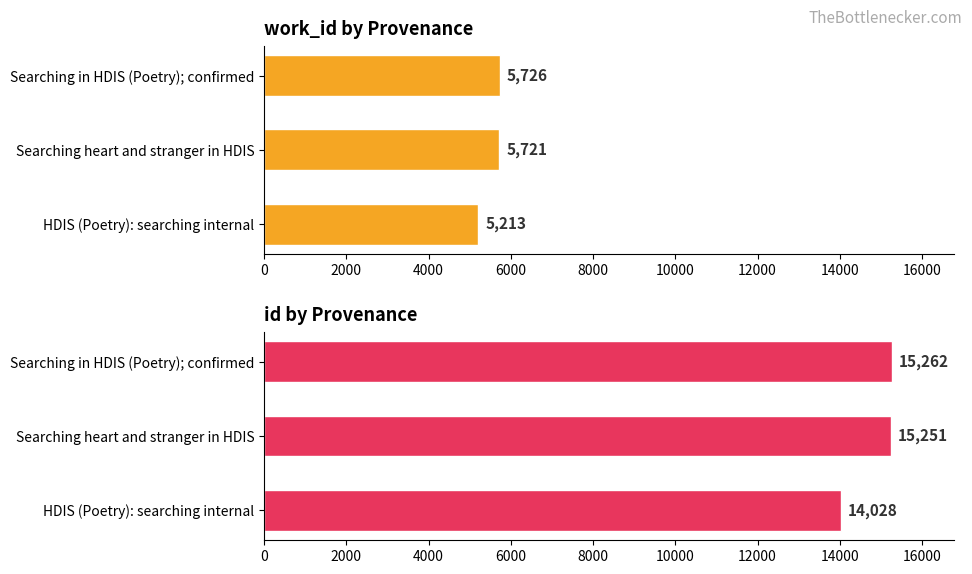

Does the chart contain any negative values?

No